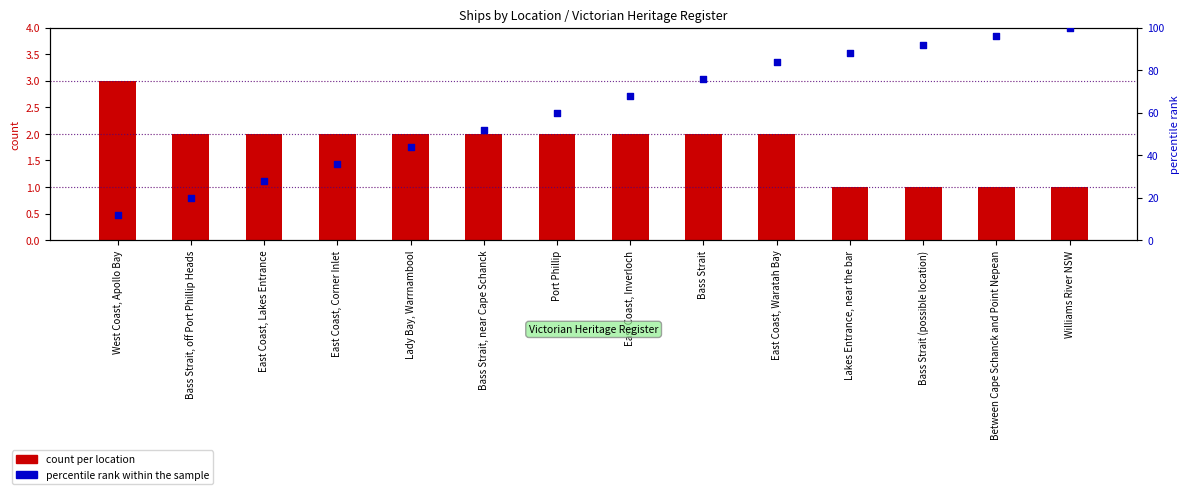

Is the value of percentile rank within sample at Bass Strait (possible location) greater than the value of count per location at Williams River NSW?

Yes